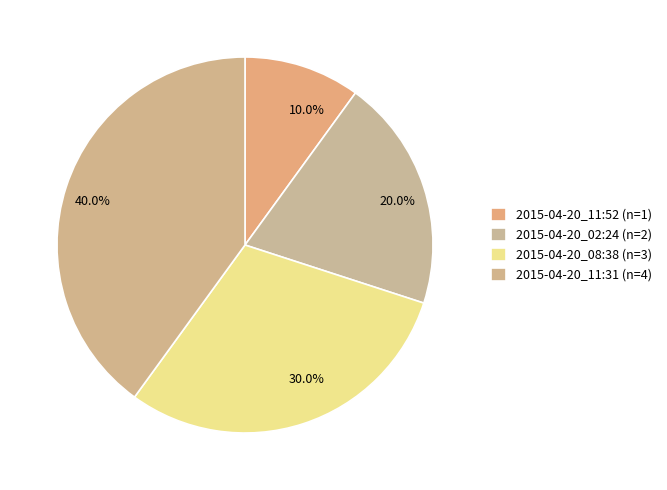

What is the total percentage of 2015-04-20_11:31 and 2015-04-20_08:38?

70.0%